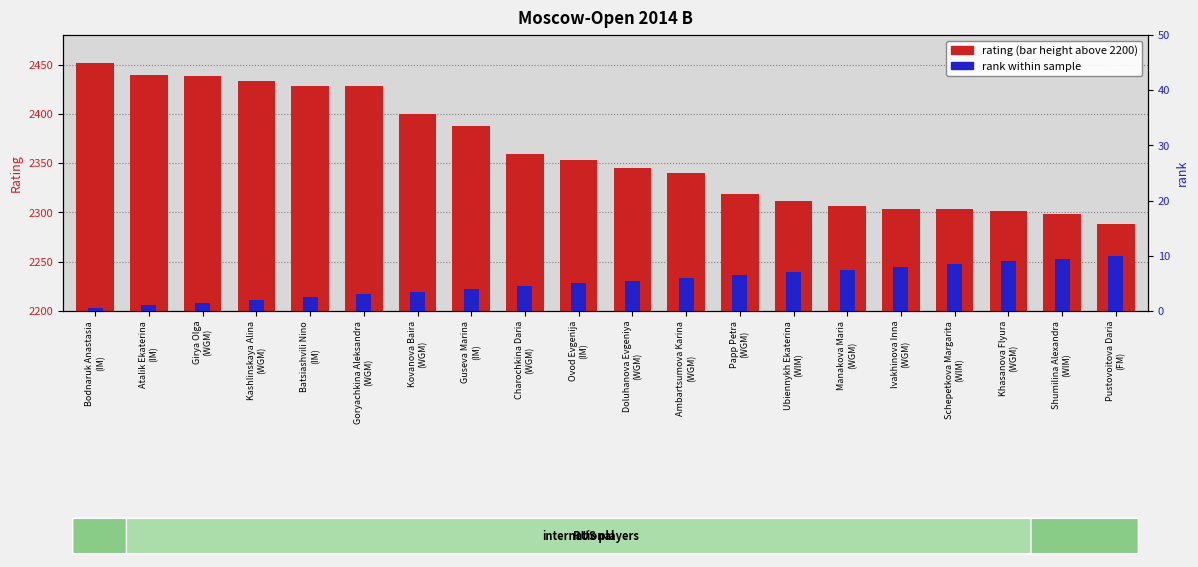

What is the sum of the rank within players values at Goryachkina Aleksandra
(WGM) and Charochkina Daria
(WGM)?

7.5